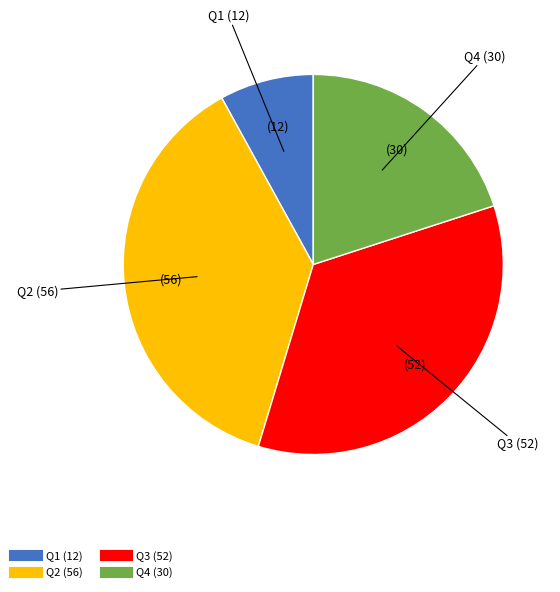

Rank the categories by value from highest to lowest.

Q2, Q3, Q4, Q1